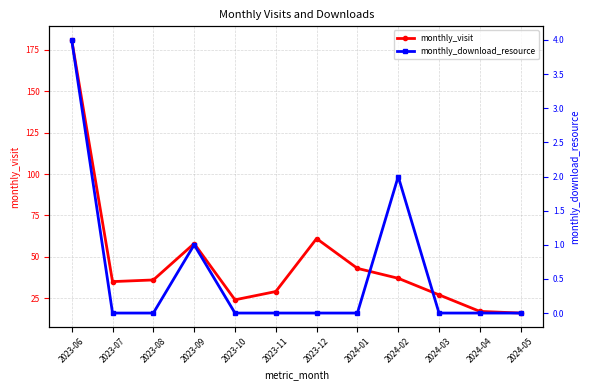

True or false: monthly_download_resource and monthly_visit intersect in this chart.

False